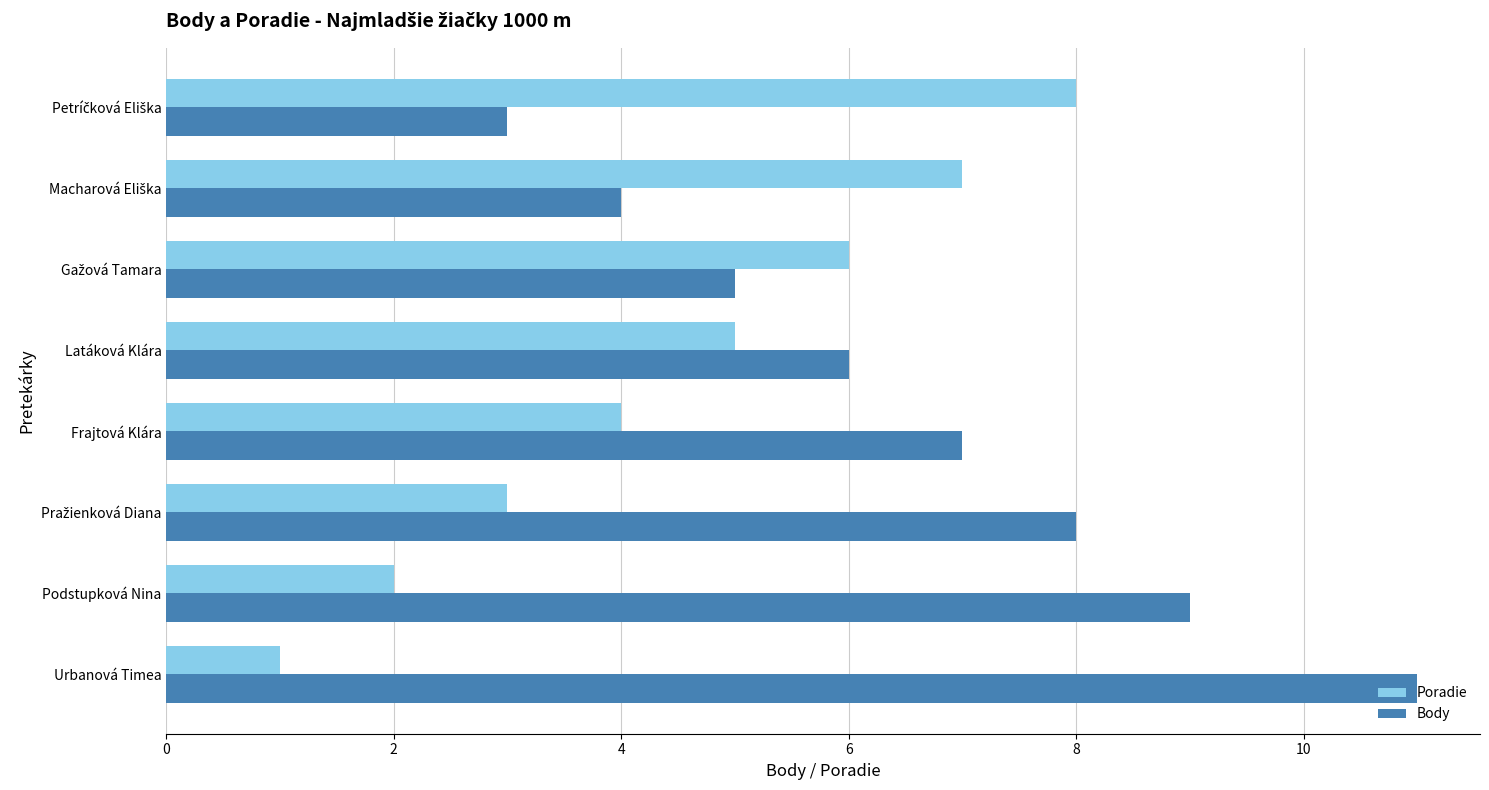

True or false: Poradie has a value of 4 at Frajtová Klára.

True